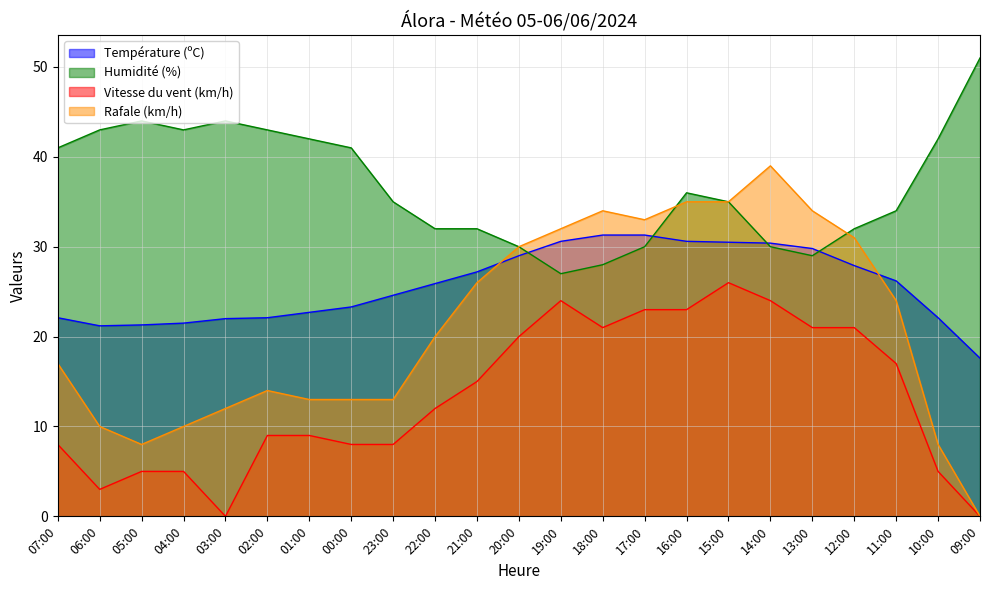

Reading left to right, transcribe all the data shown in this chart.

Température (ºC): 22.1	21.2	21.3	21.5	22.0	22.1	22.7	23.3	24.6	25.9	27.2	29.0	30.6	31.3	31.3	30.6	30.5	30.4	29.8	27.9	26.2	22.1	17.6
Humidité (%): 41.0	43.0	44.0	43.0	44.0	43.0	42.0	41.0	35.0	32.0	32.0	30.0	27.0	28.0	30.0	36.0	35.0	30.0	29.0	32.0	34.0	42.0	51.0
Vitesse du vent (km/h): 8.0	3.0	5.0	5.0	0.0	9.0	9.0	8.0	8.0	12.0	15.0	20.0	24.0	21.0	23.0	23.0	26.0	24.0	21.0	21.0	17.0	5.0	0.0
Rafale (km/h): 17.0	10.0	8.0	10.0	12.0	14.0	13.0	13.0	13.0	20.0	26.0	30.0	32.0	34.0	33.0	35.0	35.0	39.0	34.0	31.0	24.0	8.0	0.0